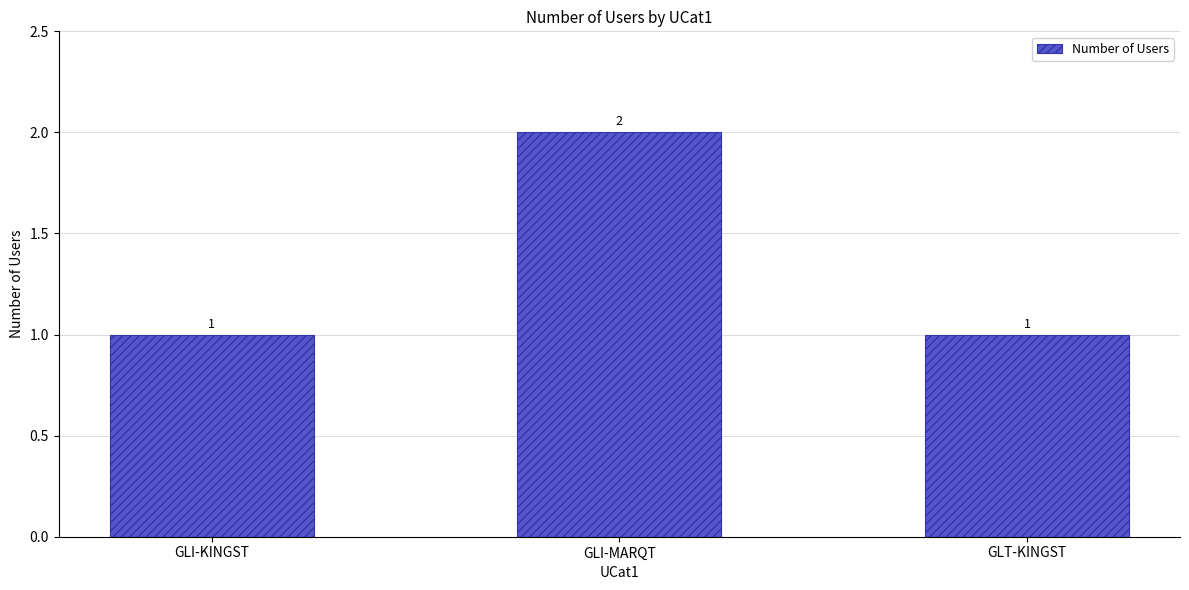

What is the difference between the maximum and minimum values?

1